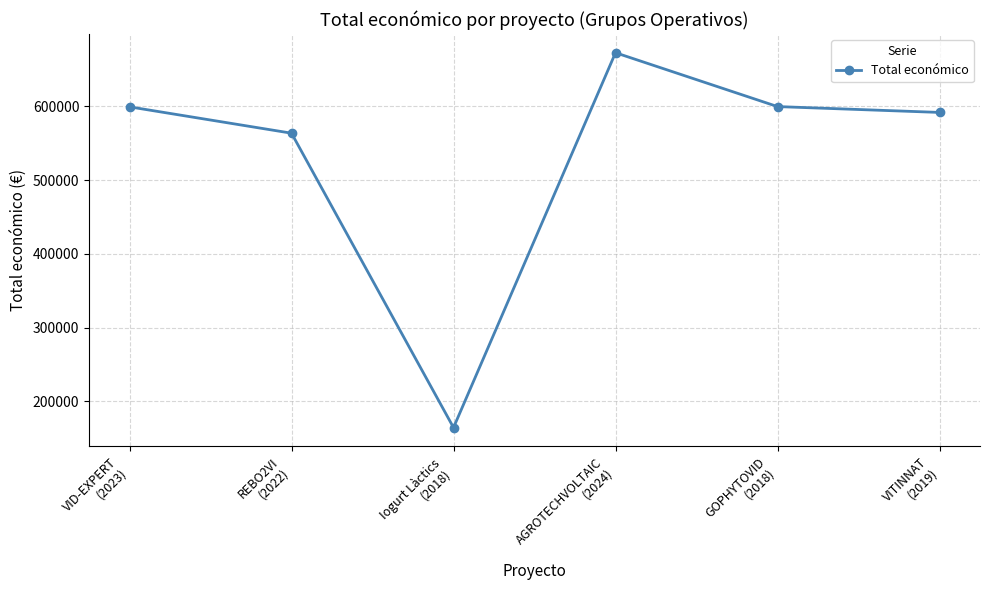

What is the minimum value shown in the chart?

164600